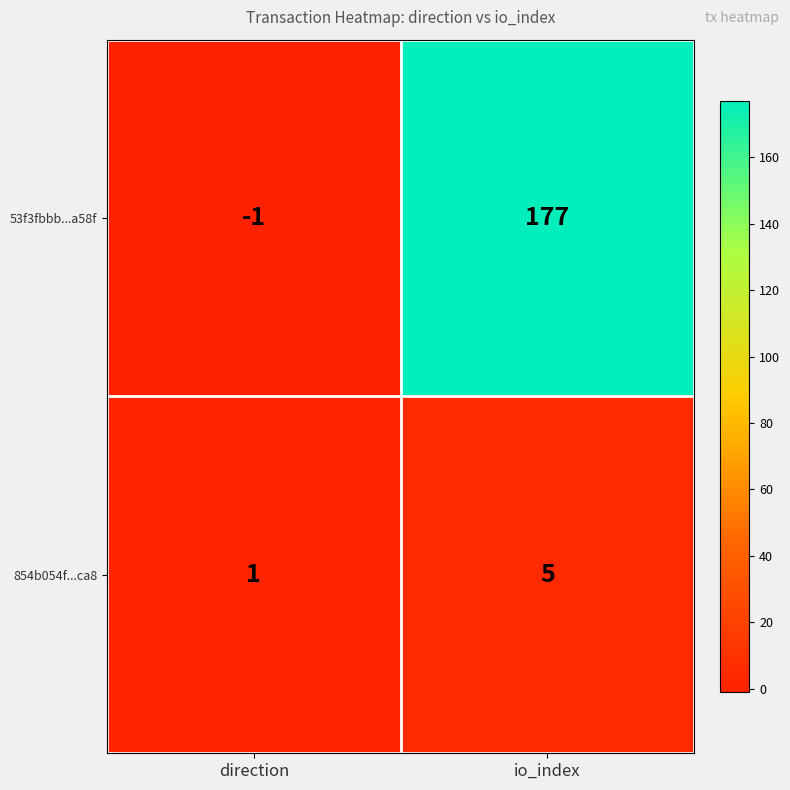

At which category is the sum across all series the highest?

io_index